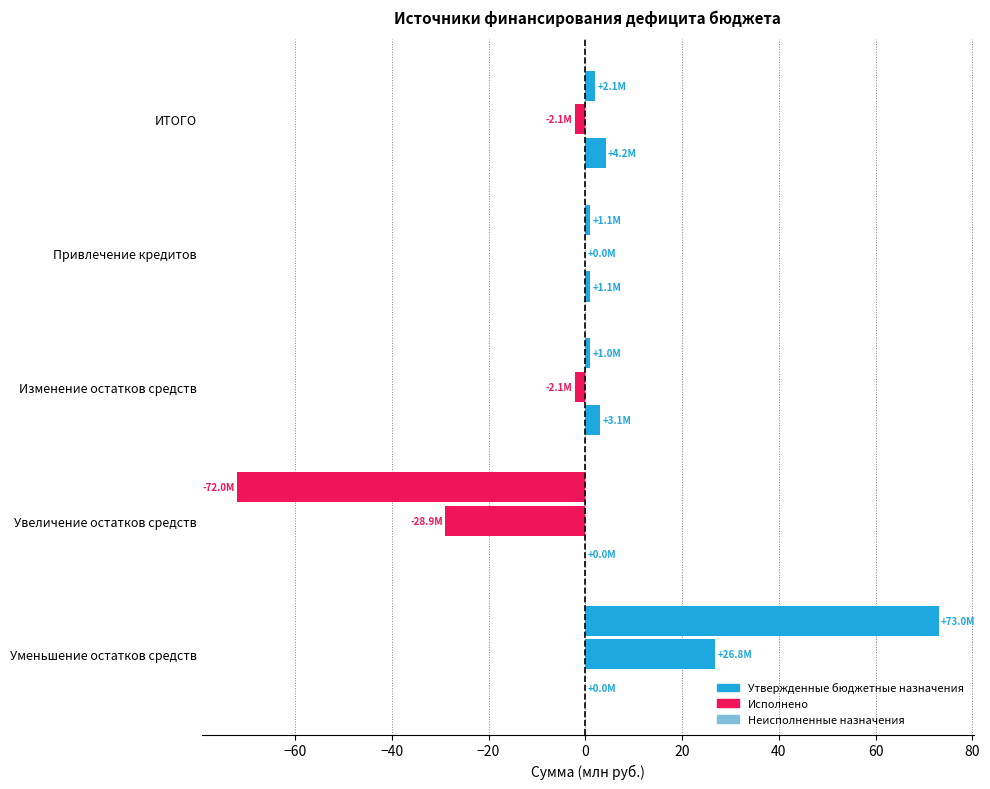

Count the number of categories in the chart.

5